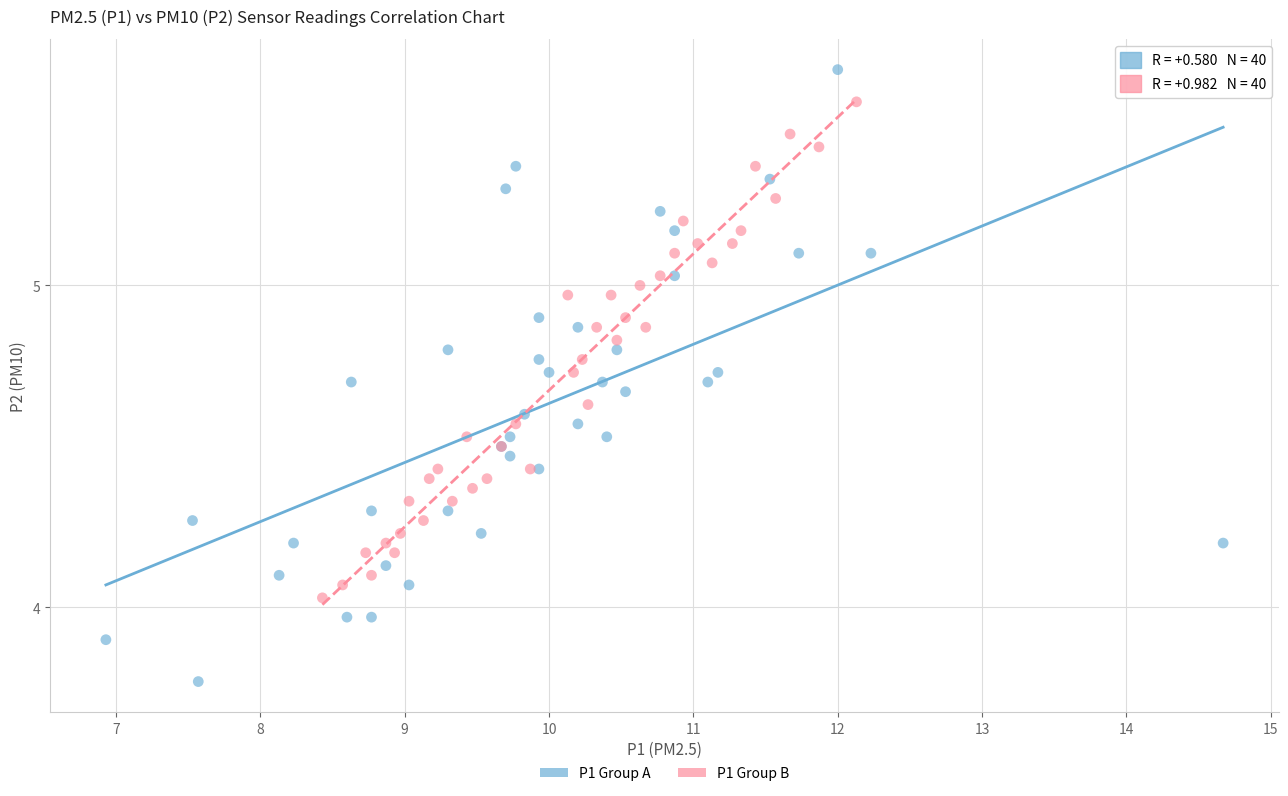

Which series contains the highest Y value?

P1 Group A